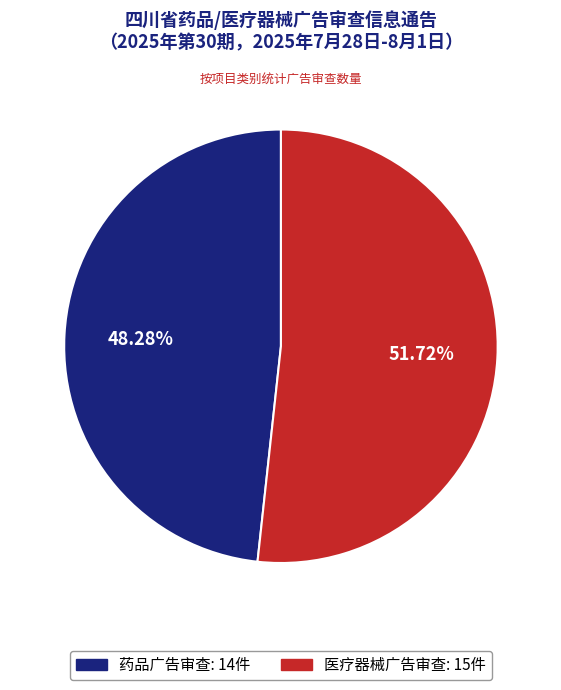

To the nearest percent, what is the difference between the largest and smallest slice percentages?

3%